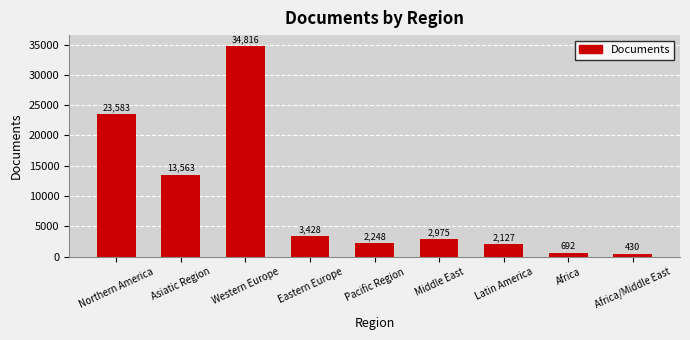

At which label is the value closest to 17623?

Asiatic Region